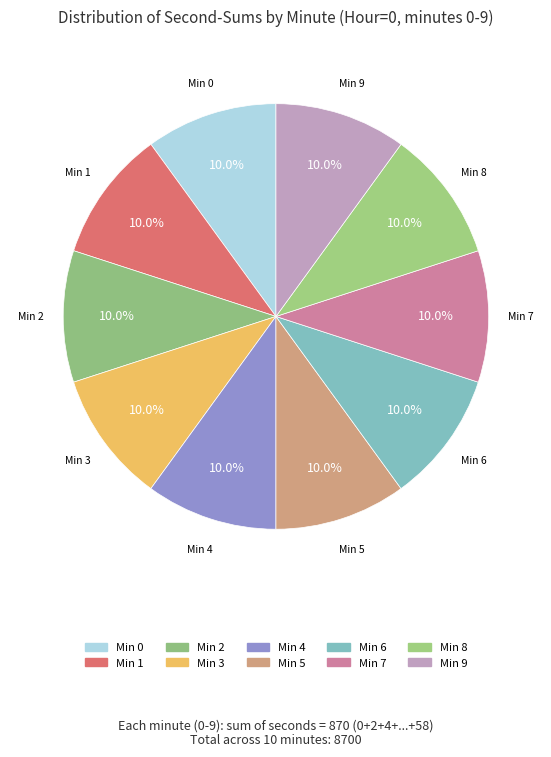

How many segments does this pie chart have?

10